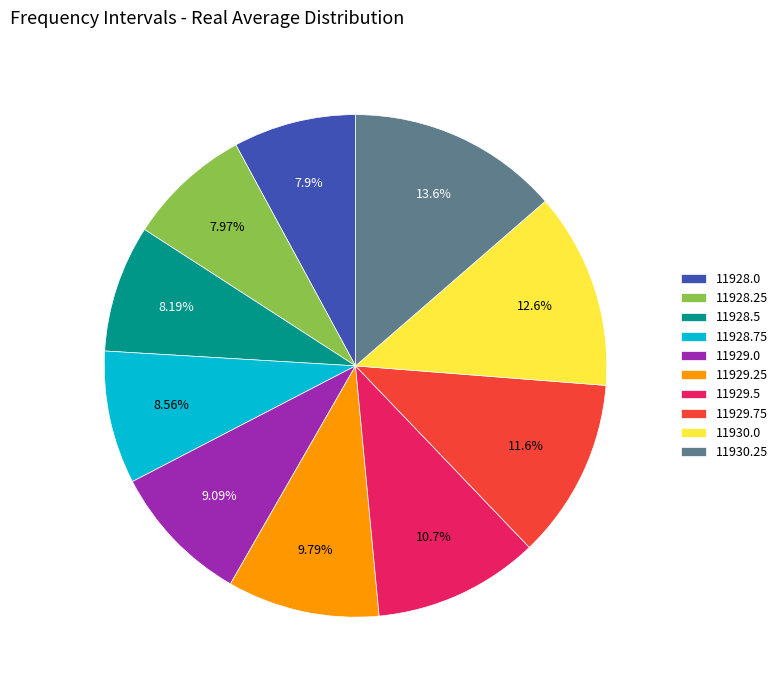

Count the number of slices in the pie.

10